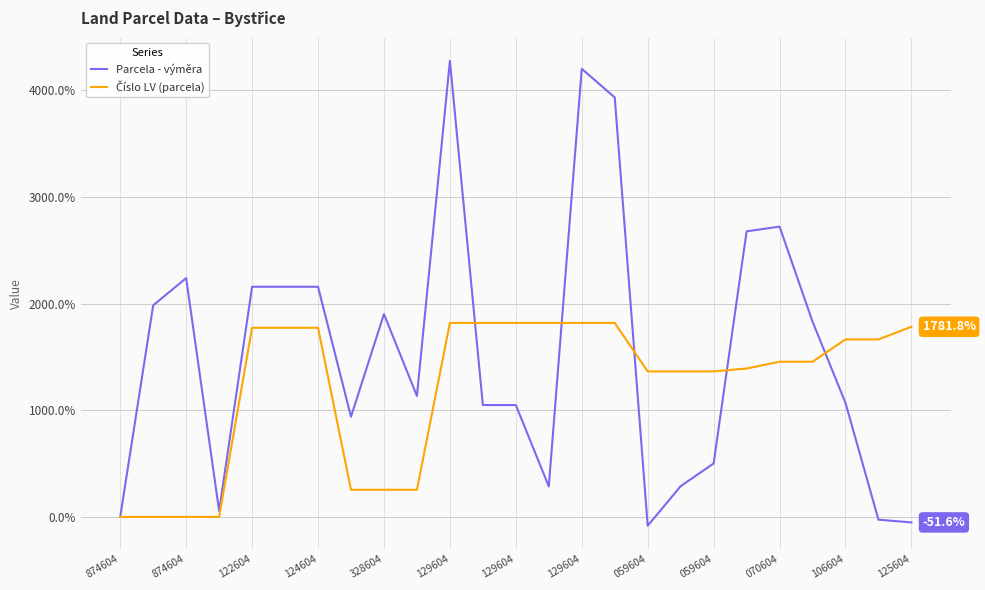

What is the maximum value shown in the chart?

4273.5